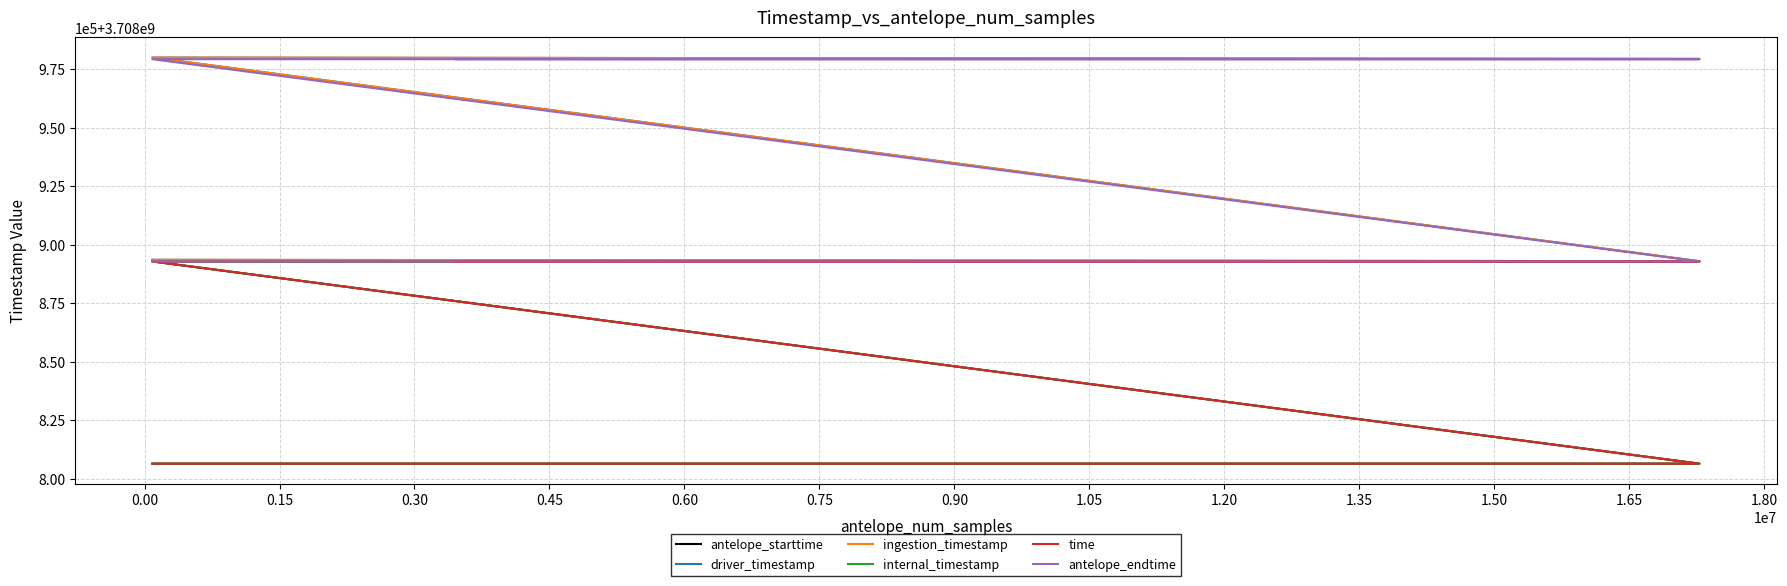

How many series are shown in this chart?

6